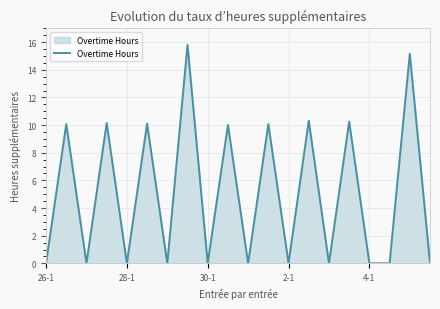

What is the difference between the maximum and minimum values?

15.8